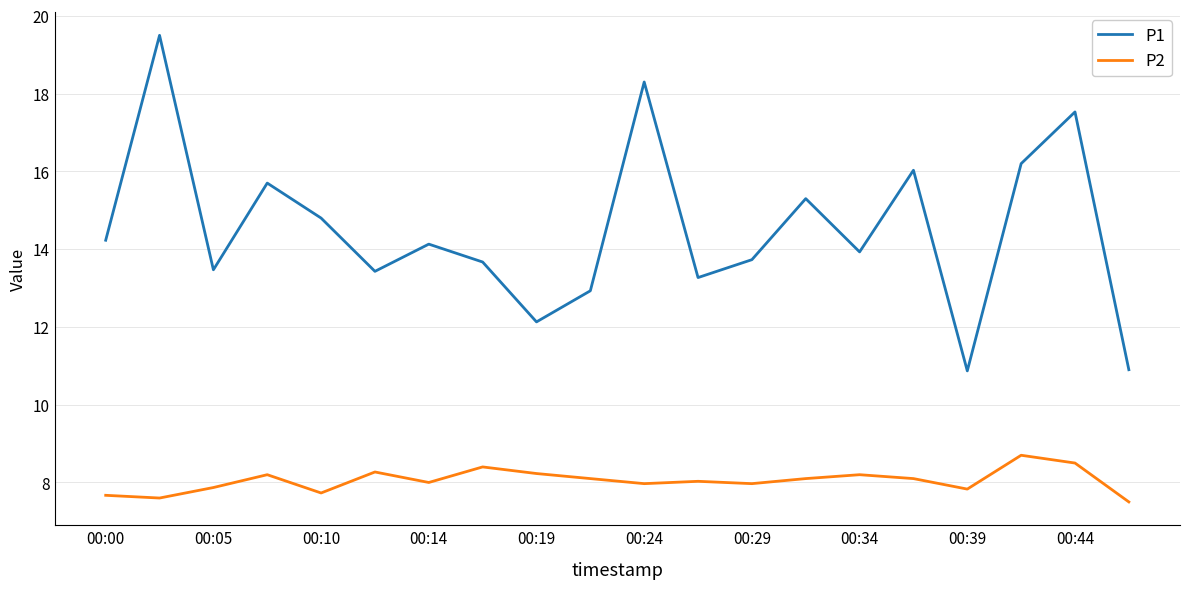

Which series has the widest spread of values?

P1